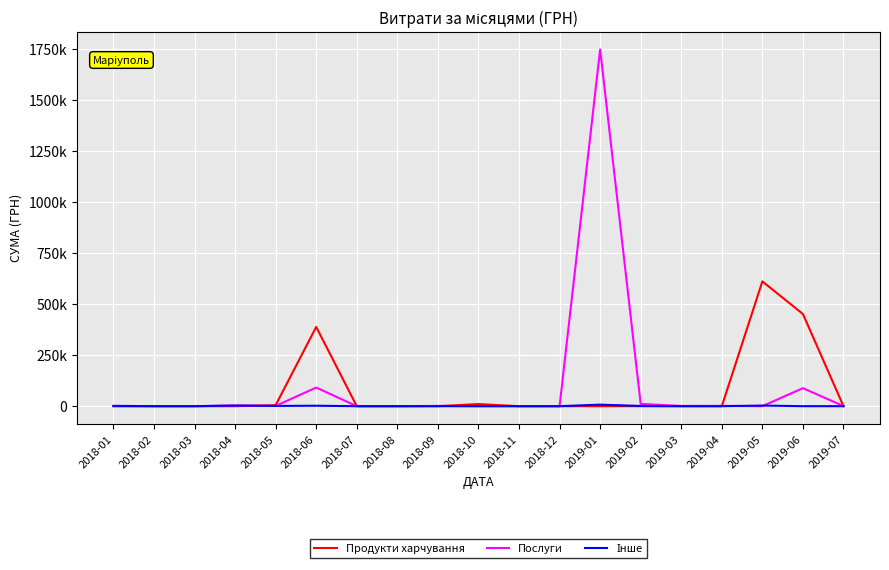

Does the chart have visible grid lines?

Yes